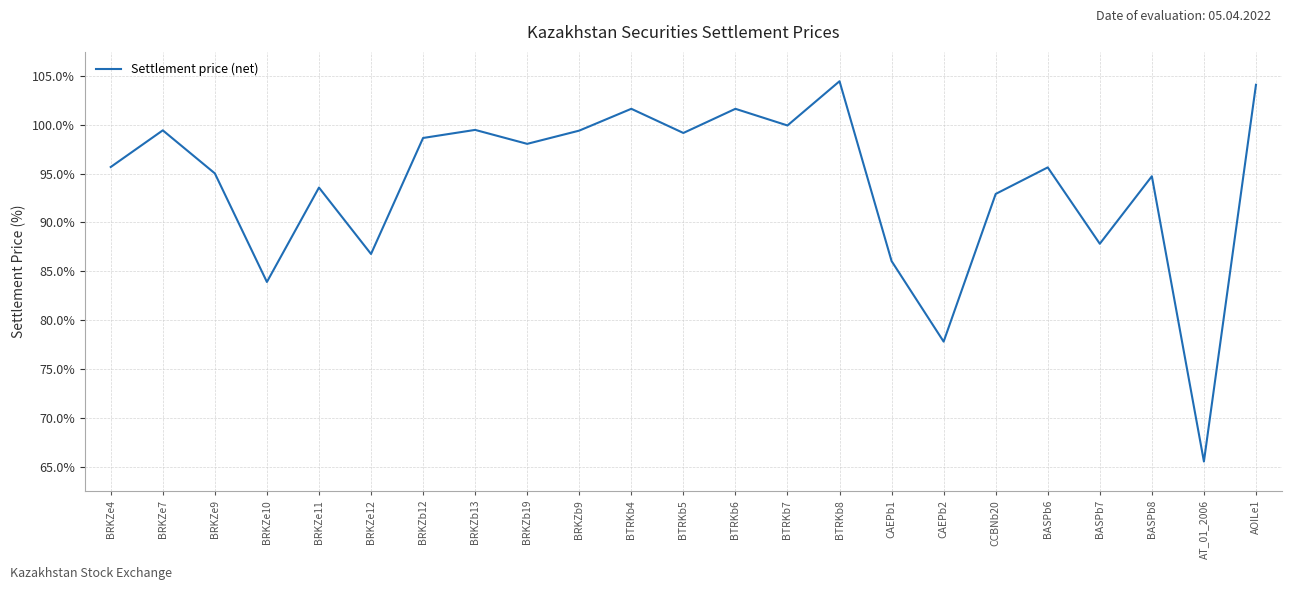

What is the change in value from BRKZe11 to BRKZb13?

+5.9